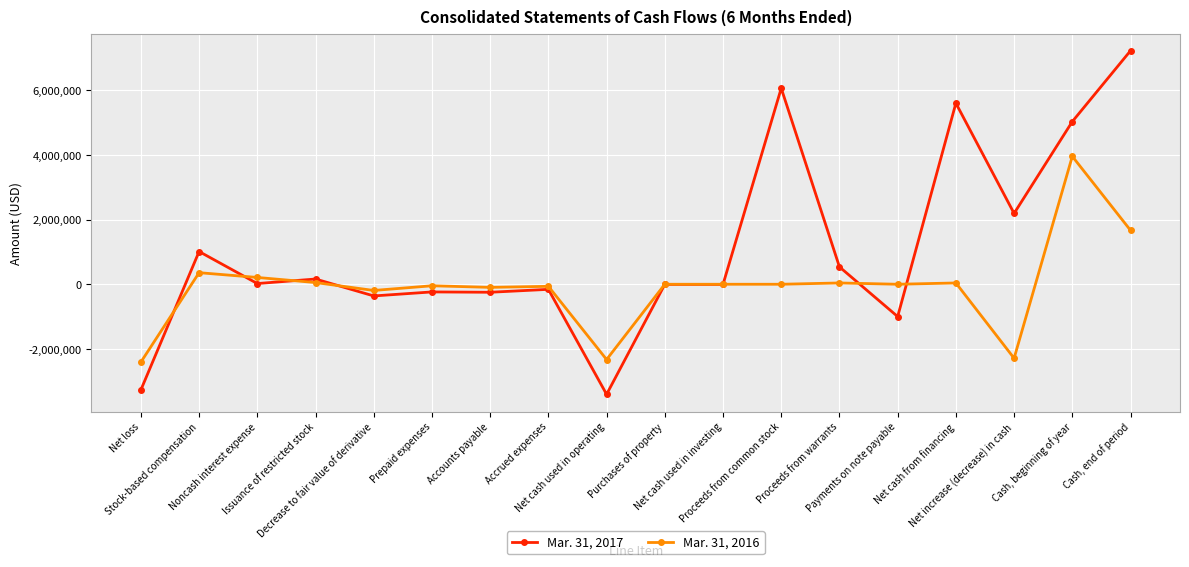

What is the greatest value displayed?

7230310